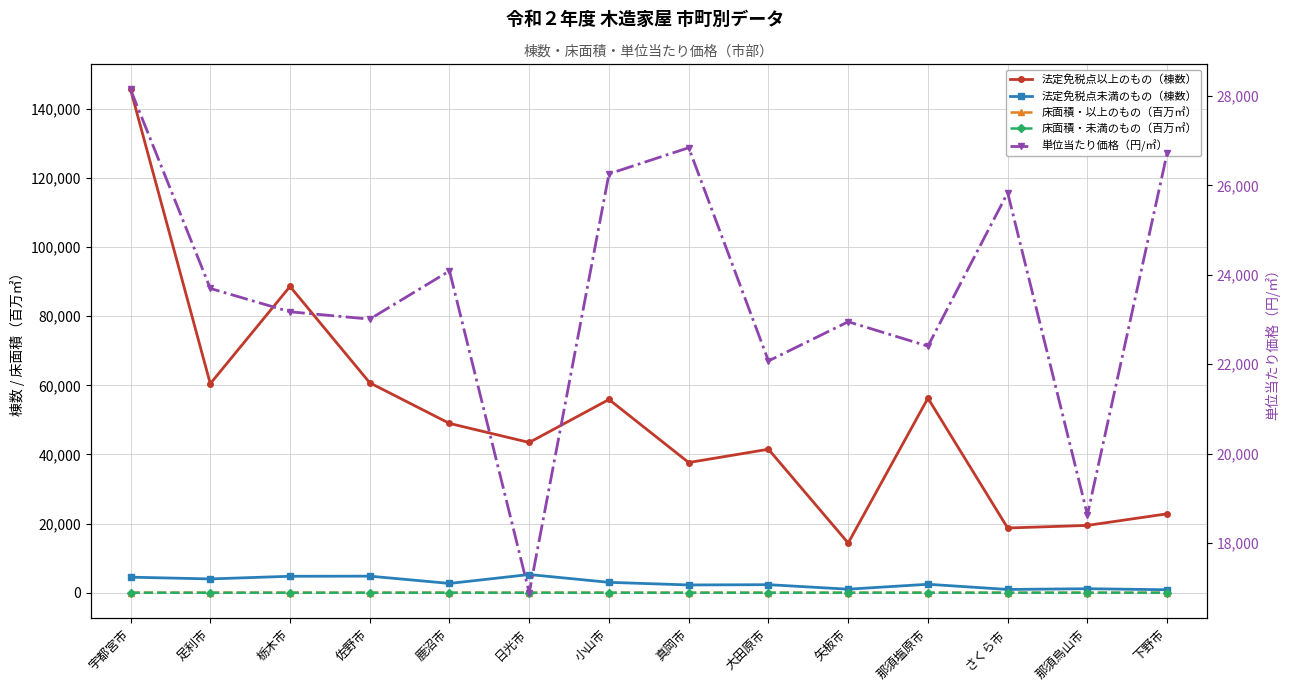

Where is 床面積・以上のもの（百万㎡） nearest to the value 8?

栃木市